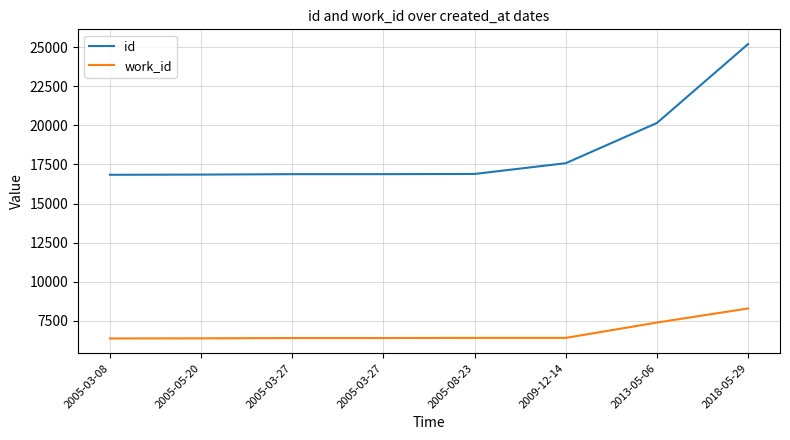

Is it true that id equals 23894 at 2005-03-08?

False